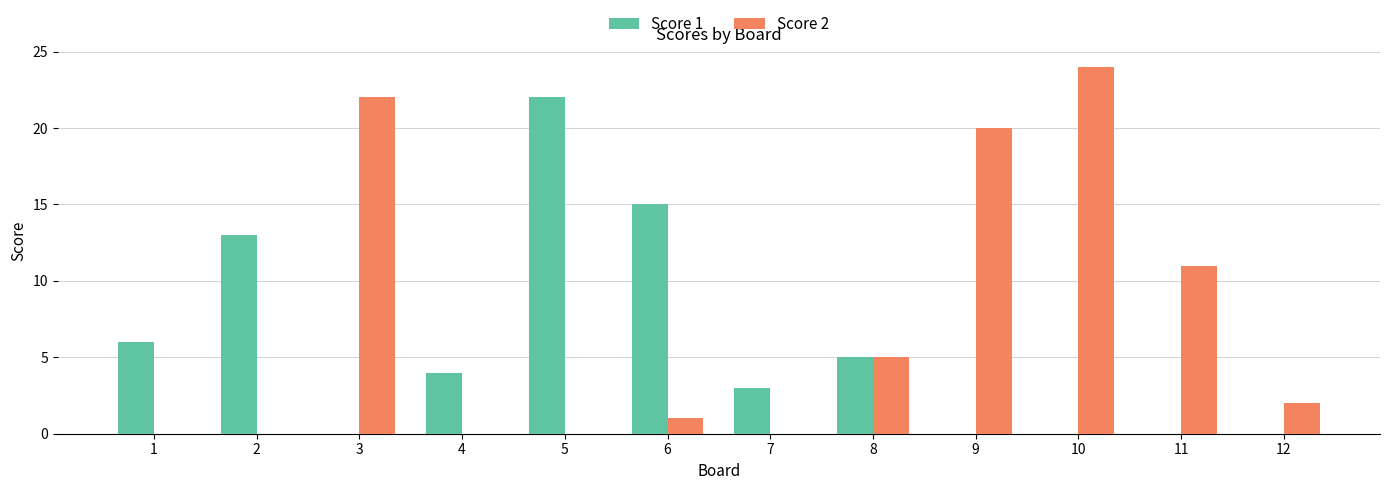

Count the number of categories in the chart.

12